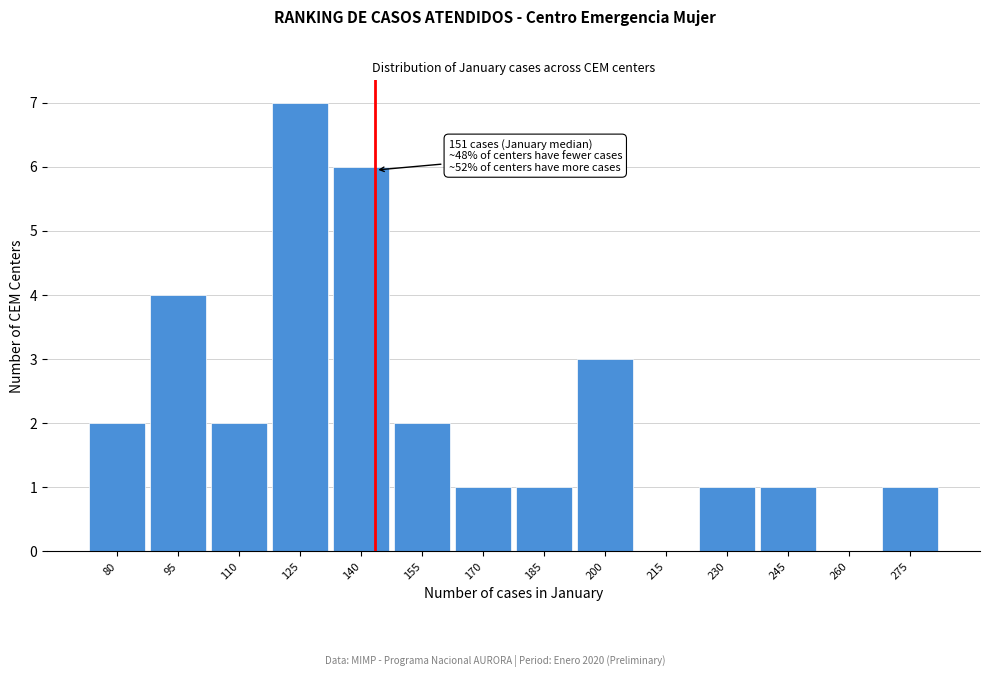

Reading left to right, extract all data points from this chart.

80=2	95=4	110=2	125=7	140=6	155=2	170=1	185=1	200=3	215=0	230=1	245=1	260=0	275=1